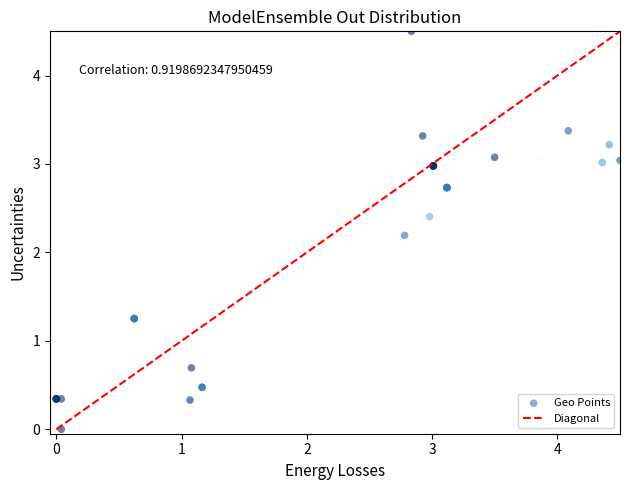

What Y value in the scatter plot is closest to 2?

2.2